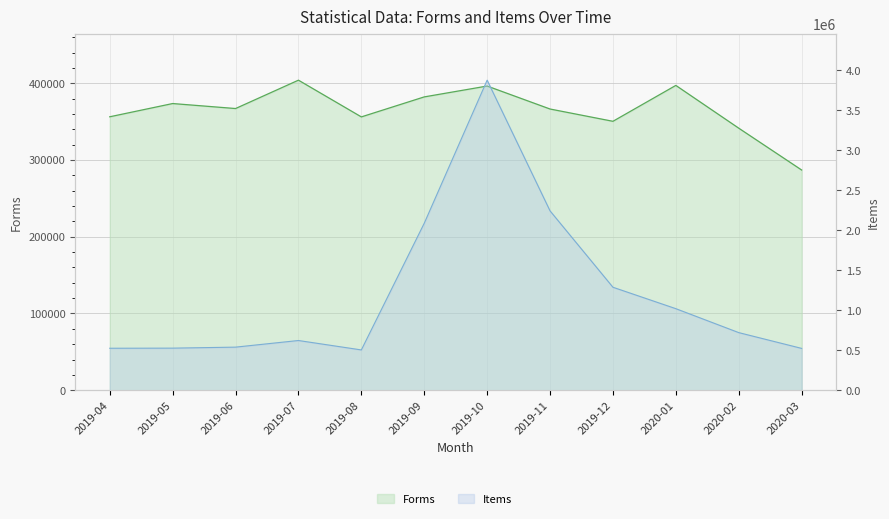

True or false: Forms and Items cross at least once.

False